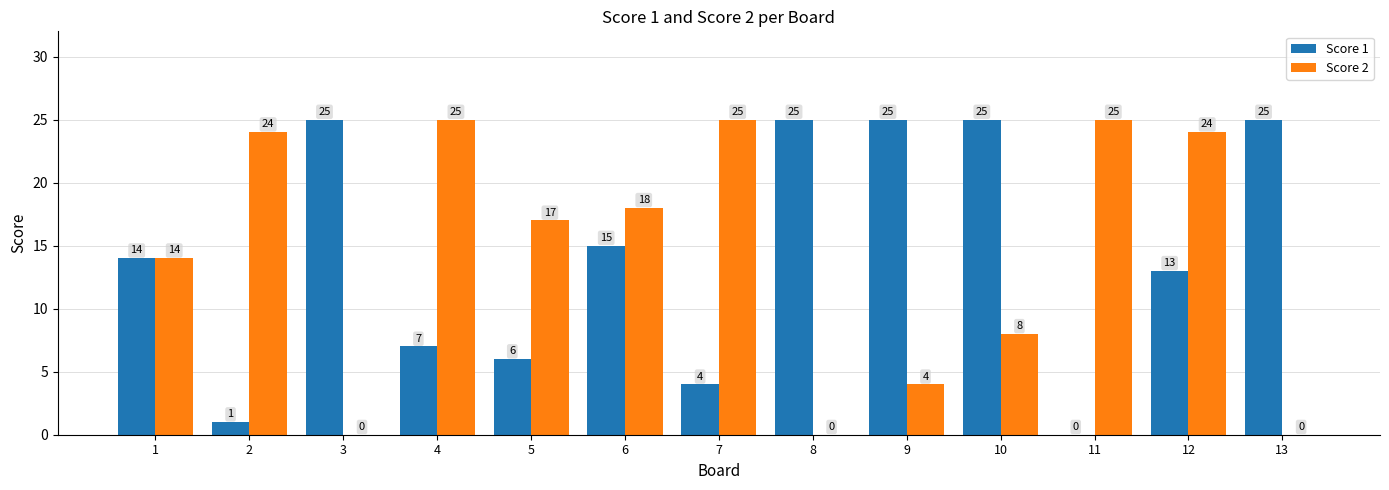

Count the number of data series in this chart.

2